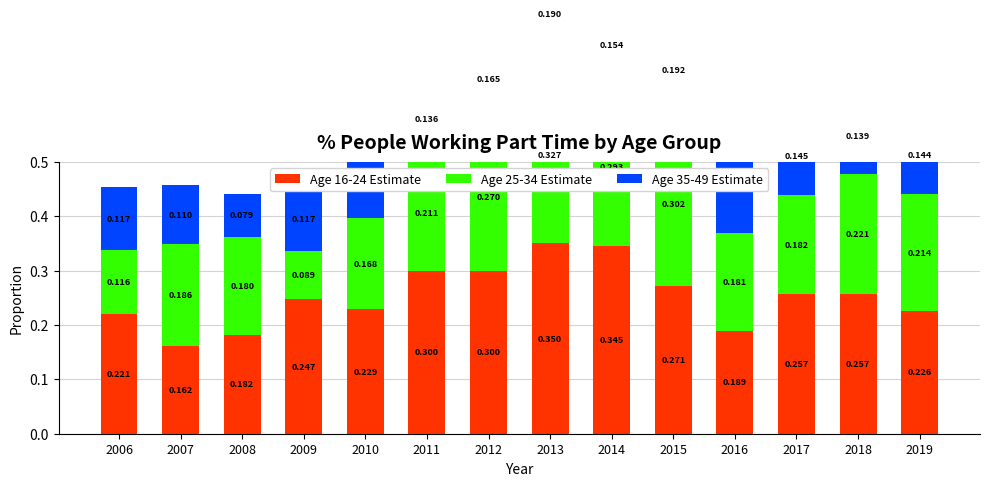

What is the difference between the maximum and minimum values in the Age 25-34 Estimate series?

0.2